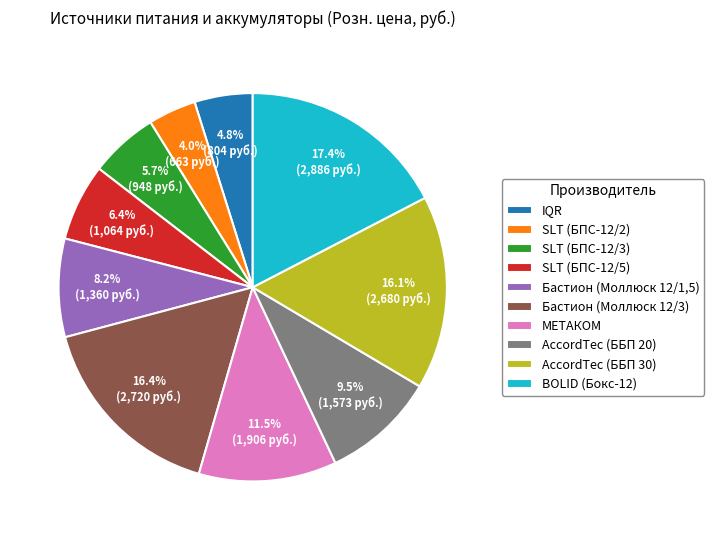

Count the number of slices in the pie.

10